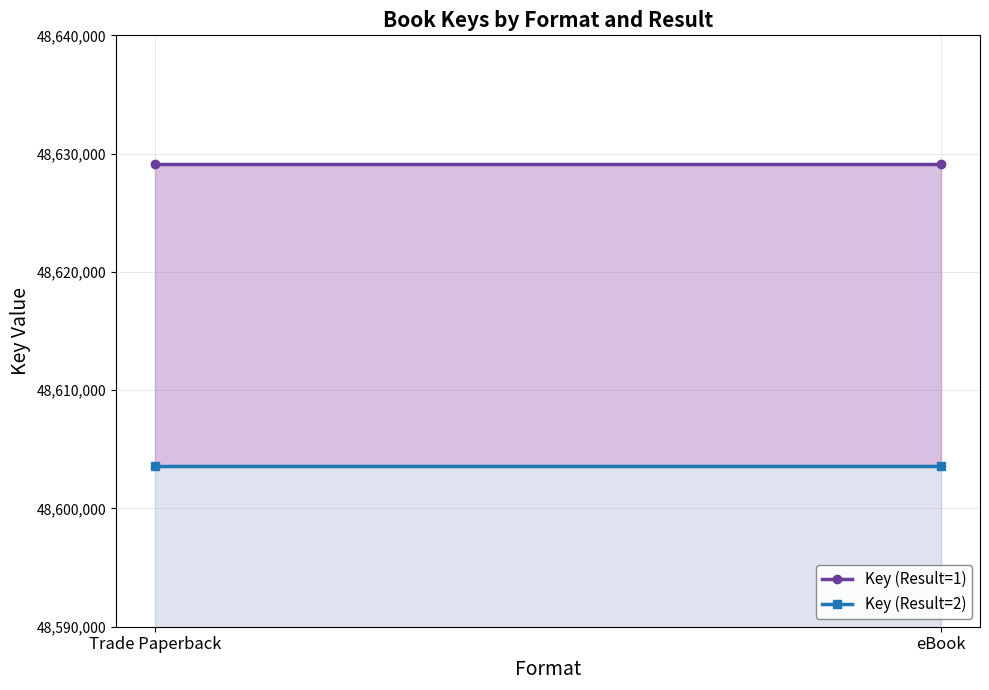

Is the value of Key (Result=1) at Trade Paperback greater than the value of Key (Result=2) at Trade Paperback?

Yes